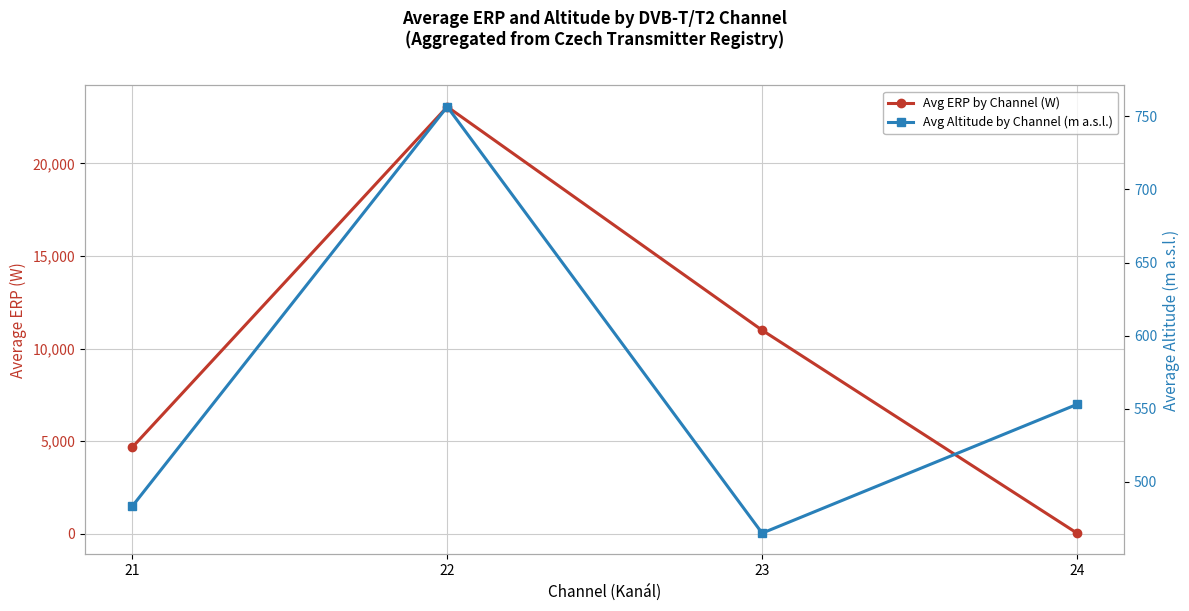

Reading left to right, extract all data points from this chart.

Avg ERP by Channel (W): 4668.1	23063.8	10988.8	25.0
Avg Altitude by Channel (m a.s.l.): 483.4	756.6	464.9	553.0